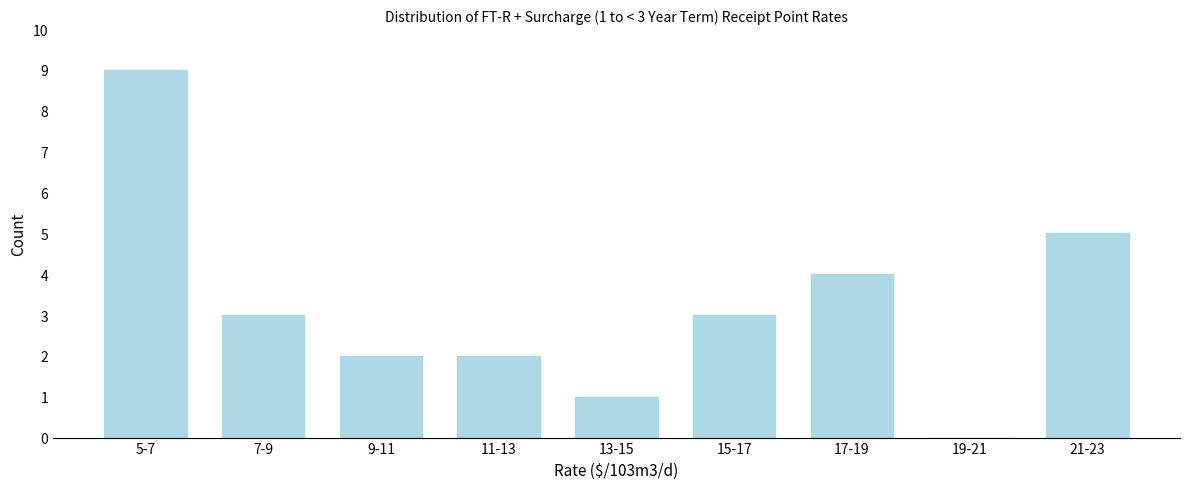

Reading right to left, list all the values displayed in this chart.

21-23=5	19-21=0	17-19=4	15-17=3	13-15=1	11-13=2	9-11=2	7-9=3	5-7=9